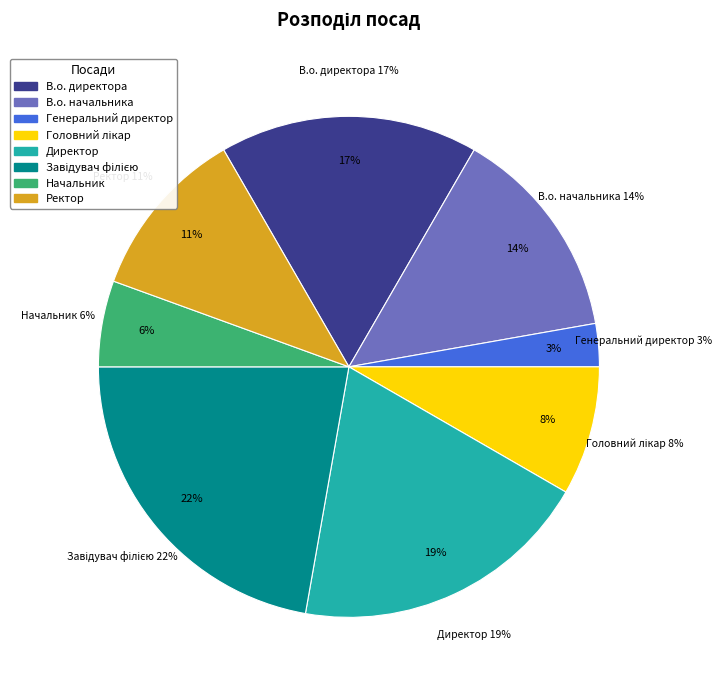

Does В.о. начальника represent more than half of the total?

No